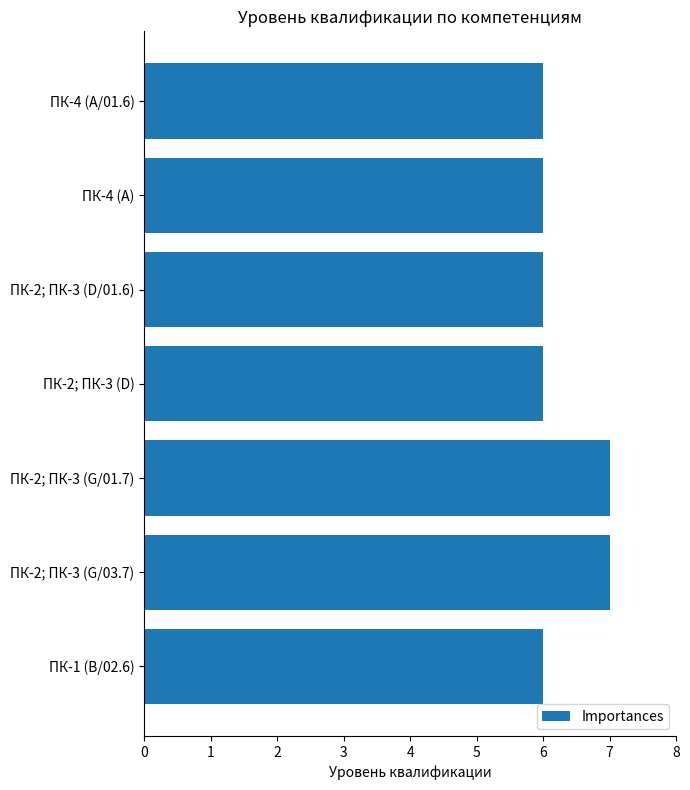

What position from the bottom is ПК-2; ПК-3 (D/01.6)?

5